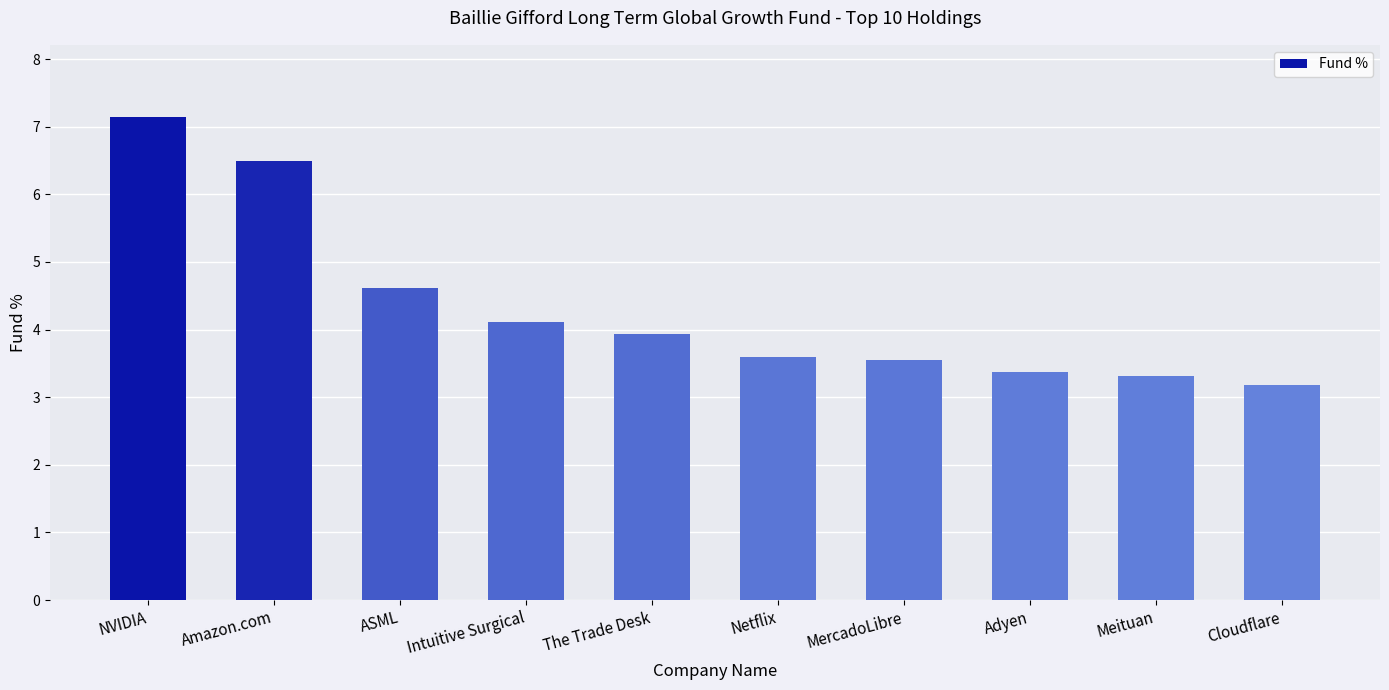

Which category has the lowest value across all series?

Cloudflare